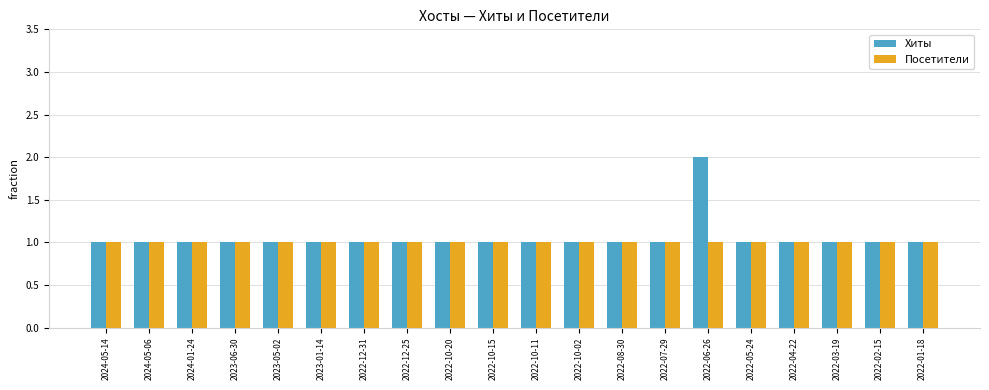

True or false: Хиты has a value of 2 at 2022-12-31.

False